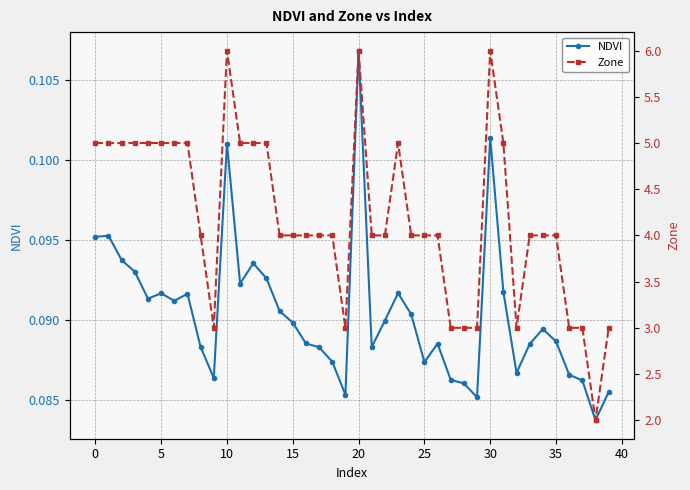

Count the NDVI values in the range 0 to 1.

40